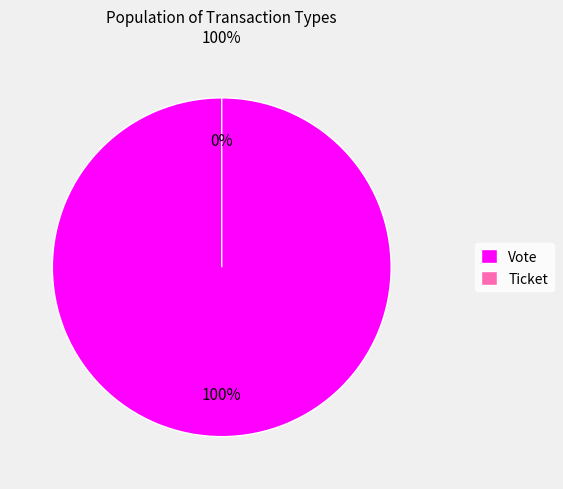

To the nearest percent, what is the difference between the largest and smallest slice percentages?

100%